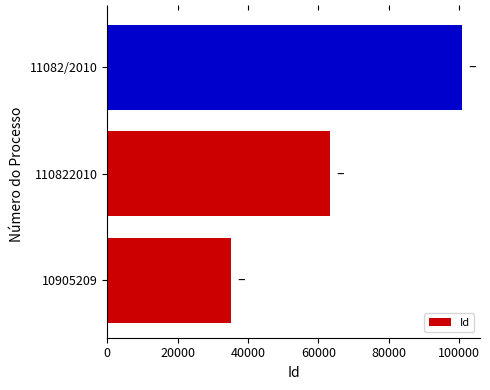

Which has a higher value, 11082/2010 or 10905209?

11082/2010